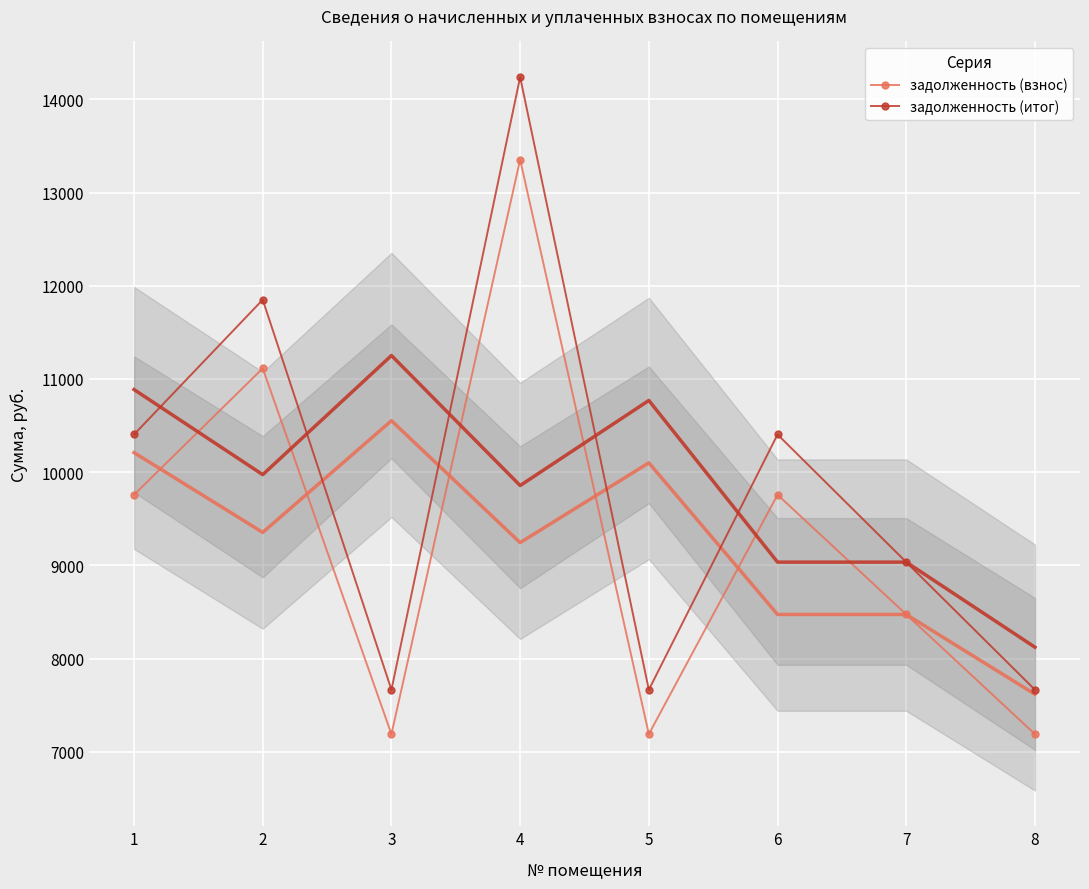

Which has a higher value, 3 or 1?

1